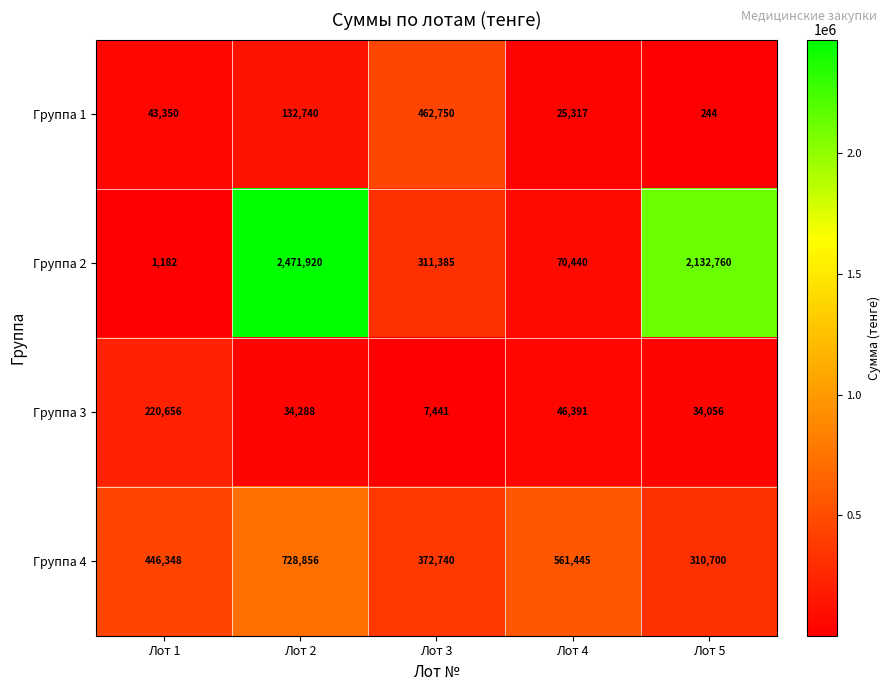

What is the maximum value shown in the chart?

2471920